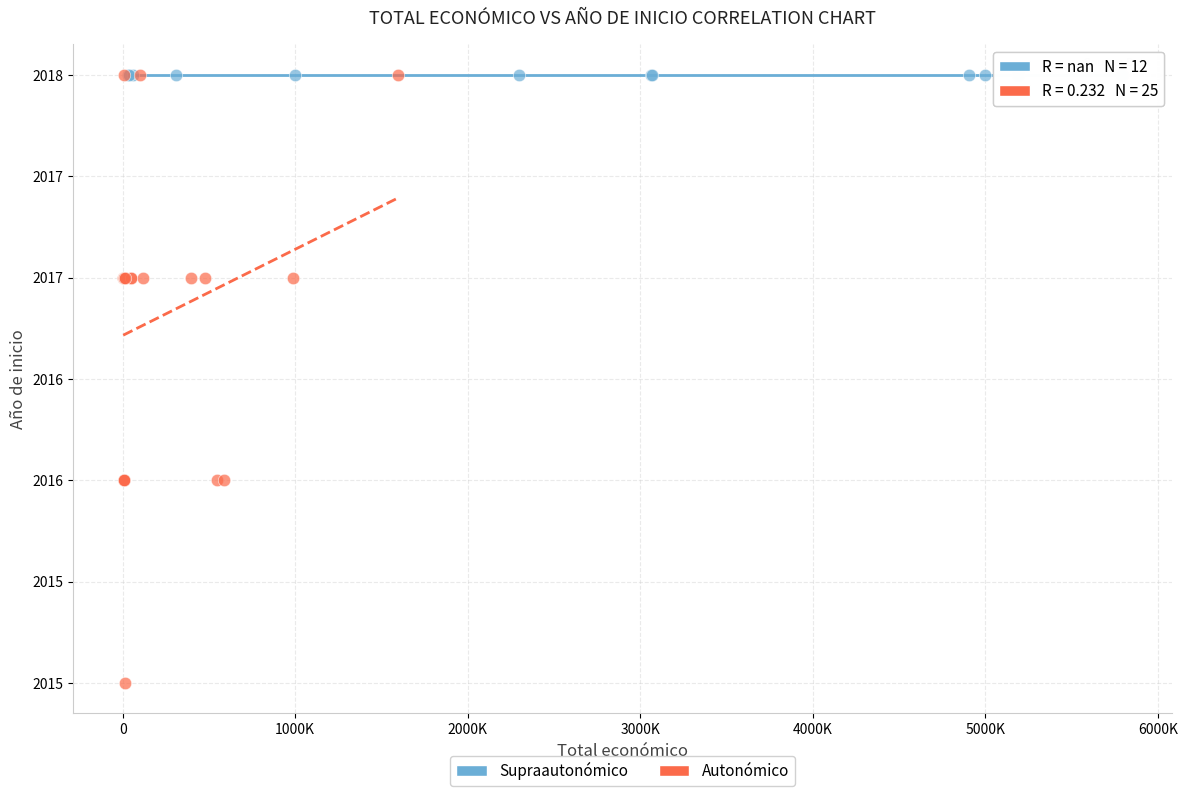

What are all the series names shown in the legend?

Supraautonómico, Autonómico